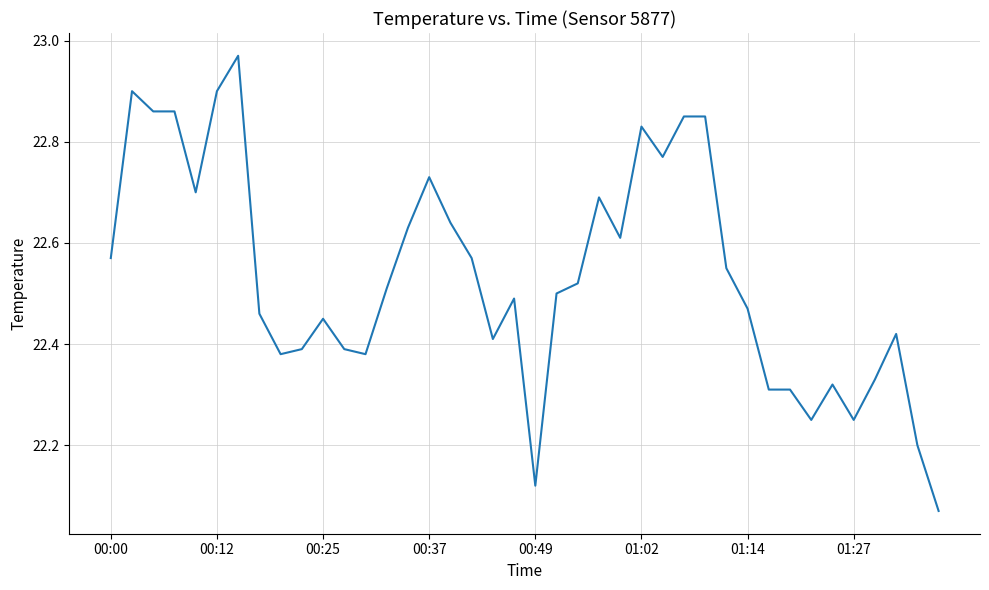

What is the difference between the maximum and minimum values?

0.9